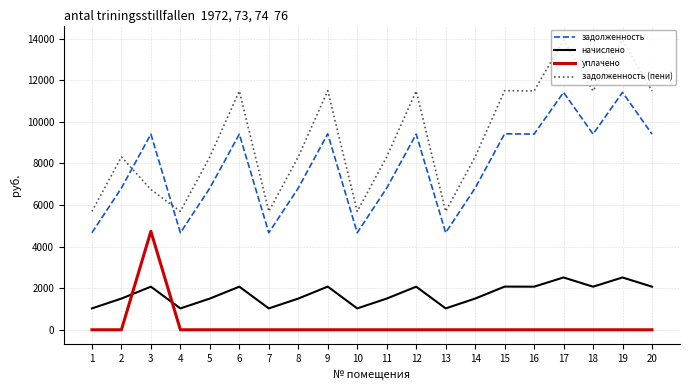

Rank the series at 10 from highest to lowest value.

задолженность (пени), задолженность, начислено, уплачено